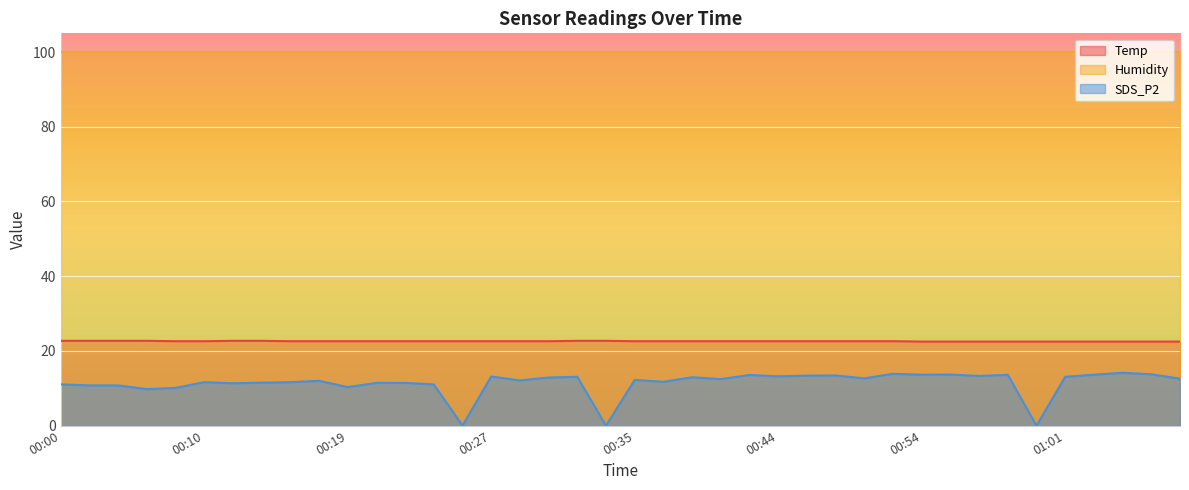

How many interior local valleys does the SDS_P2 series have?

13